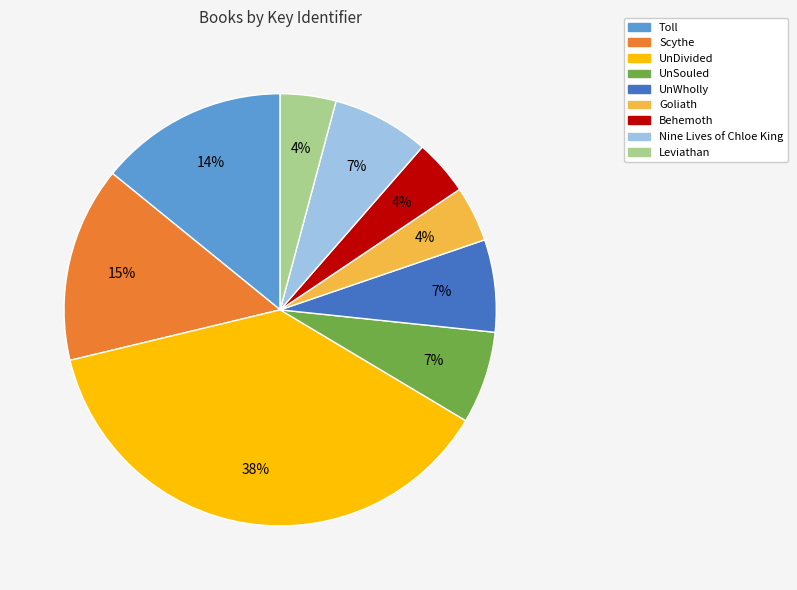

Is Toll the majority of the pie?

No